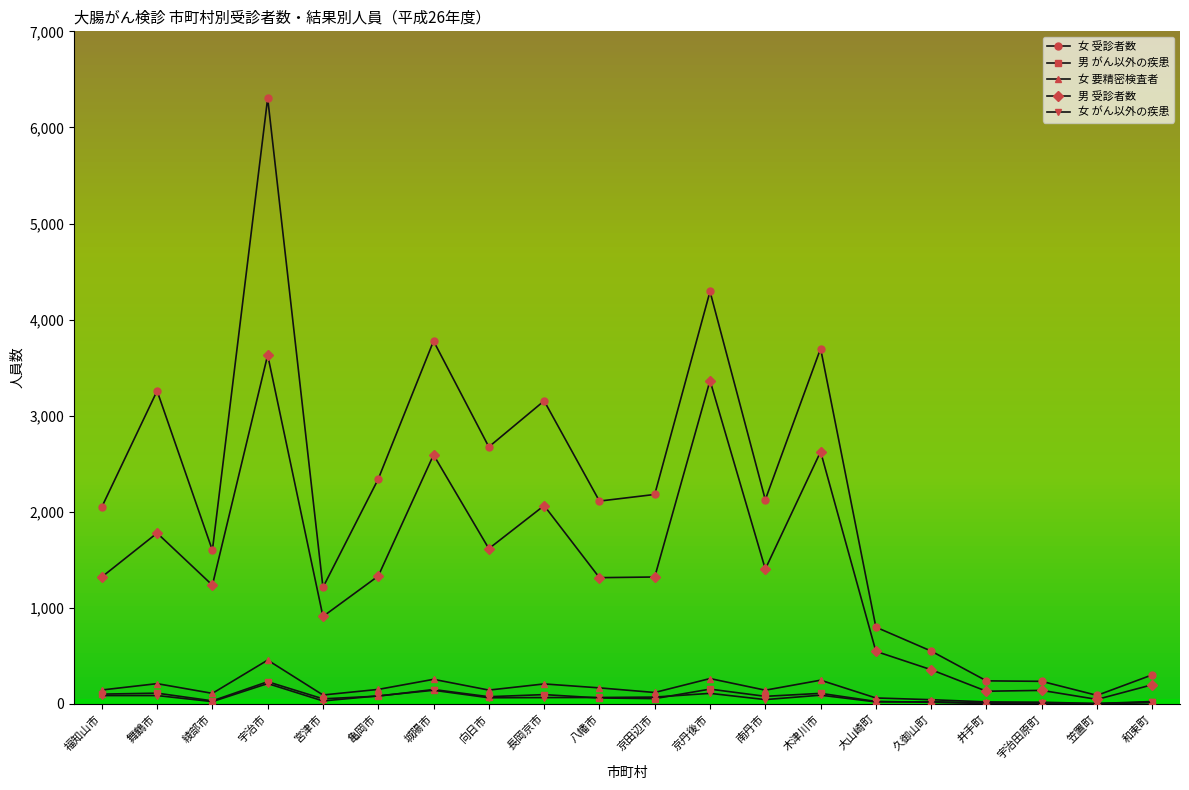

In 女 受診者数, how many points are higher than both neighbors (excluding endpoints)?

6